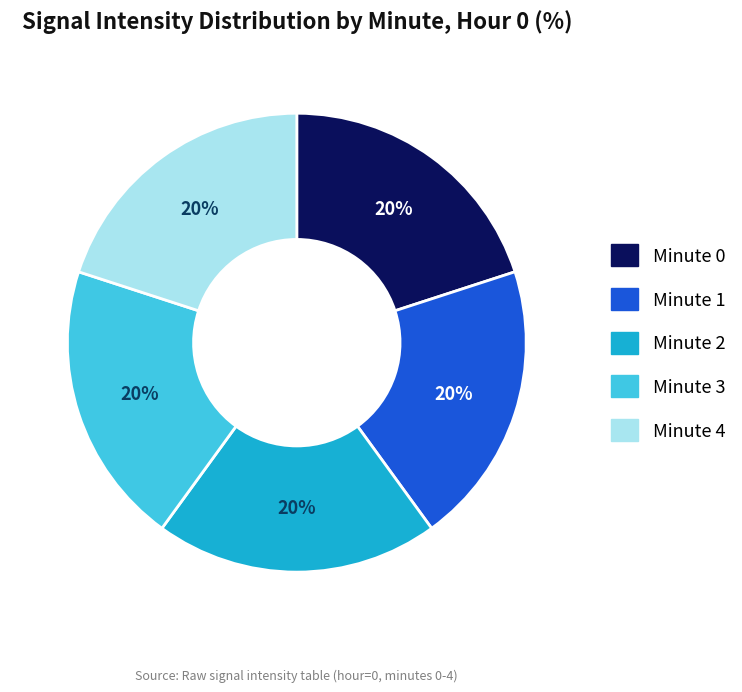

To the nearest percent, what is the average slice percentage?

20%